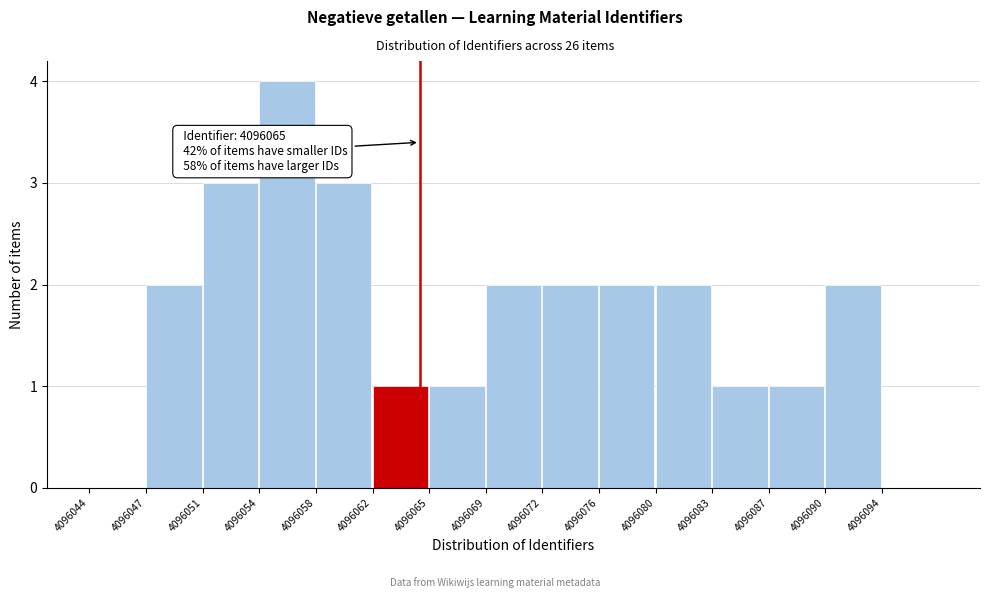

Reading left to right, extract all data points from this chart.

4096044=0	4096047=2	4096051=3	4096054=4	4096058=3	4096062=1	4096065=1	4096069=2	4096072=2	4096076=2	4096080=2	4096083=1	4096087=1	4096090=2	4096094=0